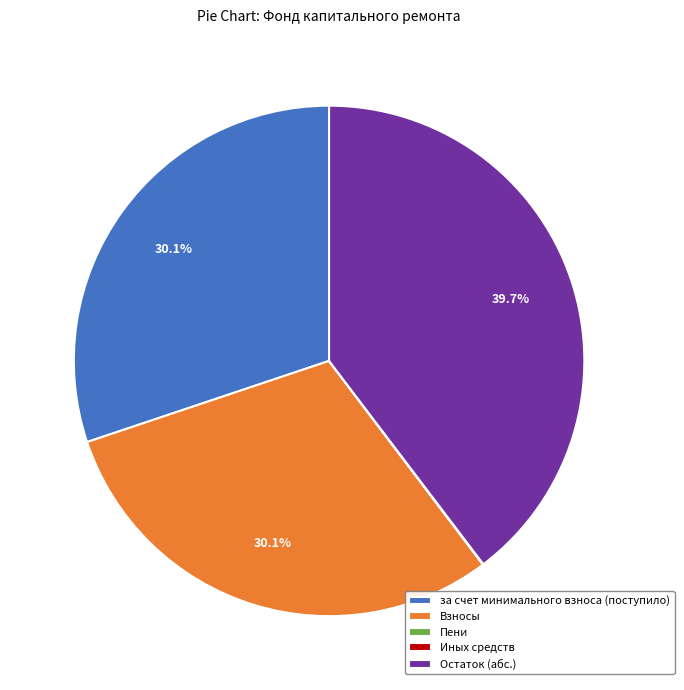

To the nearest percent, what is the difference between the largest and smallest slice percentages?

40%